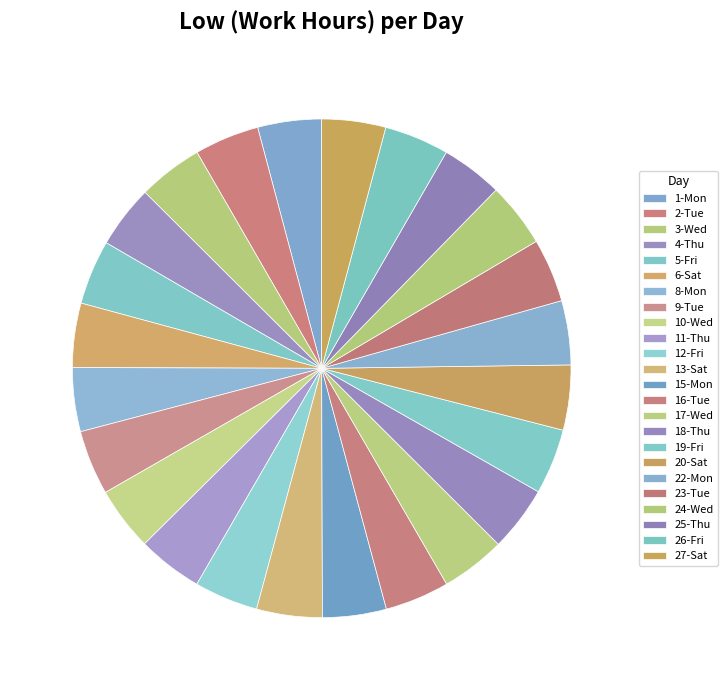

Is 4-Thu the majority of the pie?

No